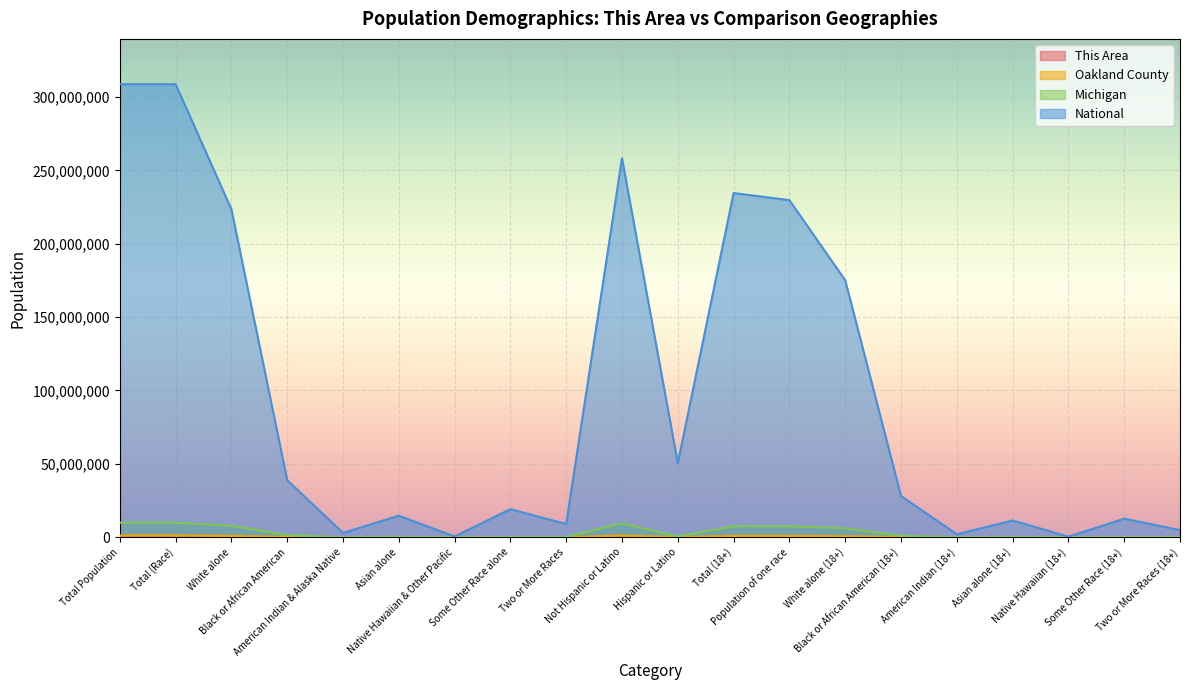

At which label does National first exceed 28088003?

Total Population